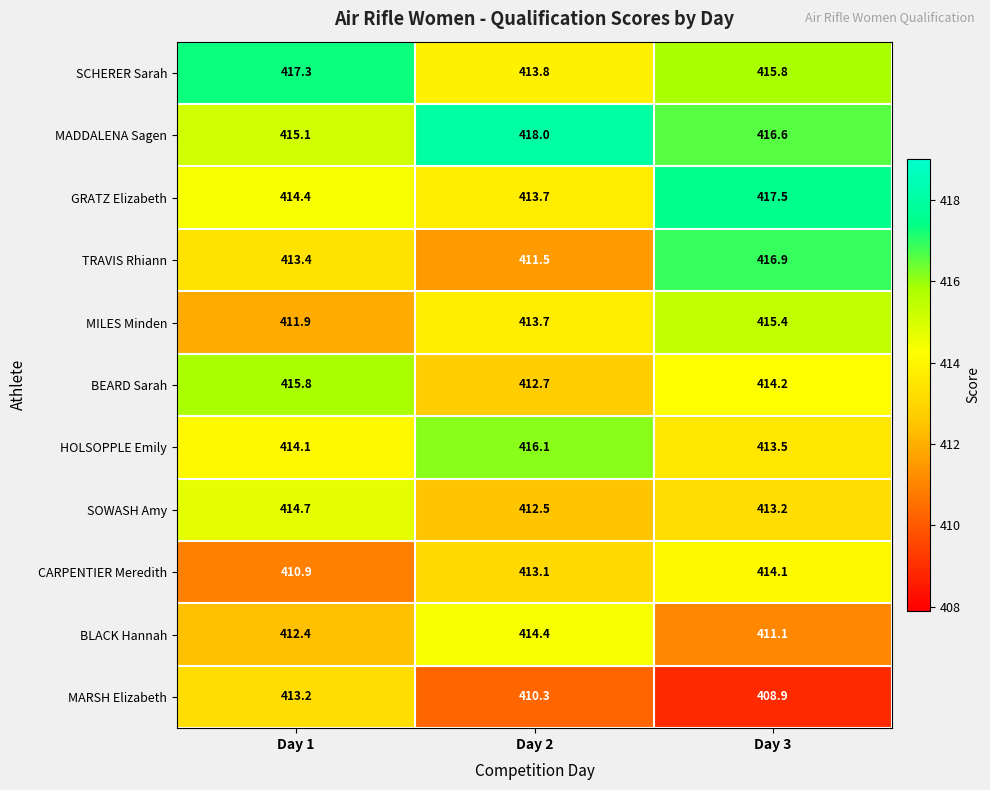

What is the total value across all series at Day 1?

4553.2